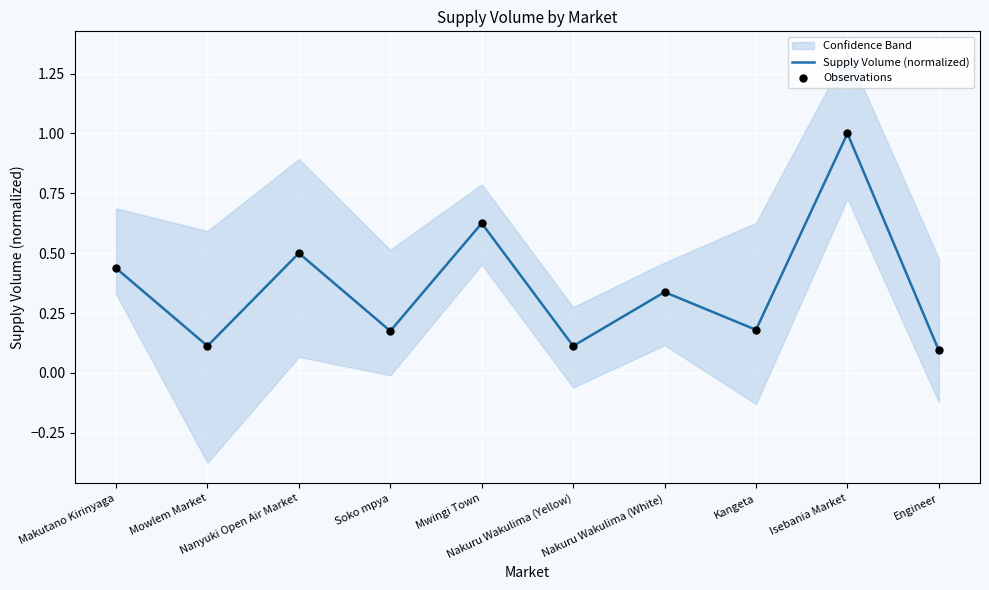

At which category is the sum across all series the highest?

Isebania Market